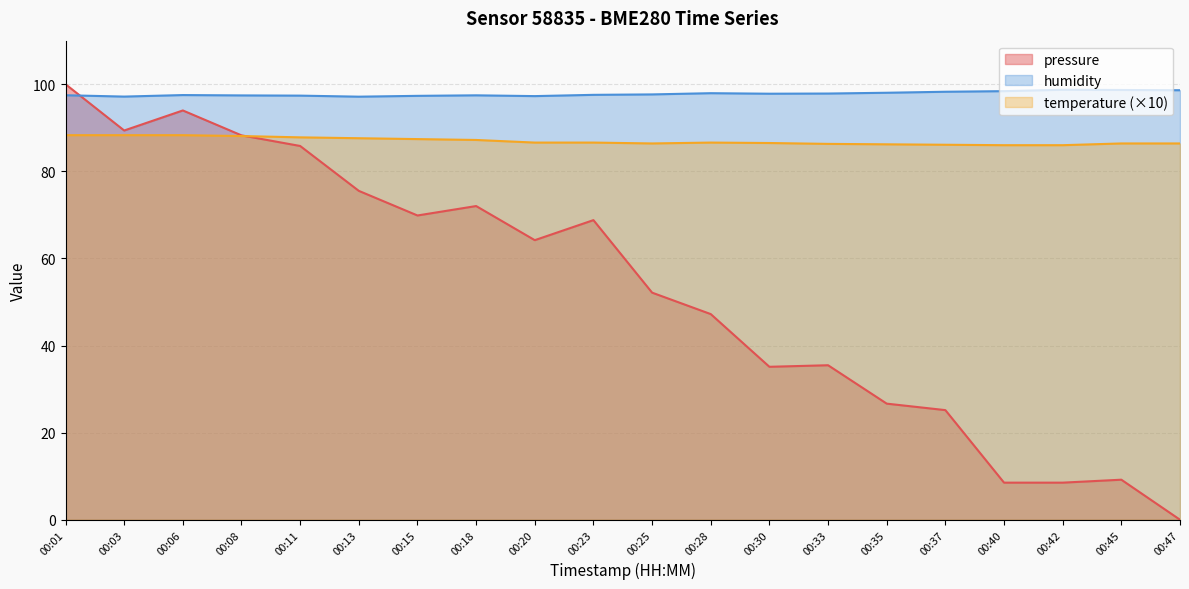

What is the approximate value of humidity at 00:35?

98.0